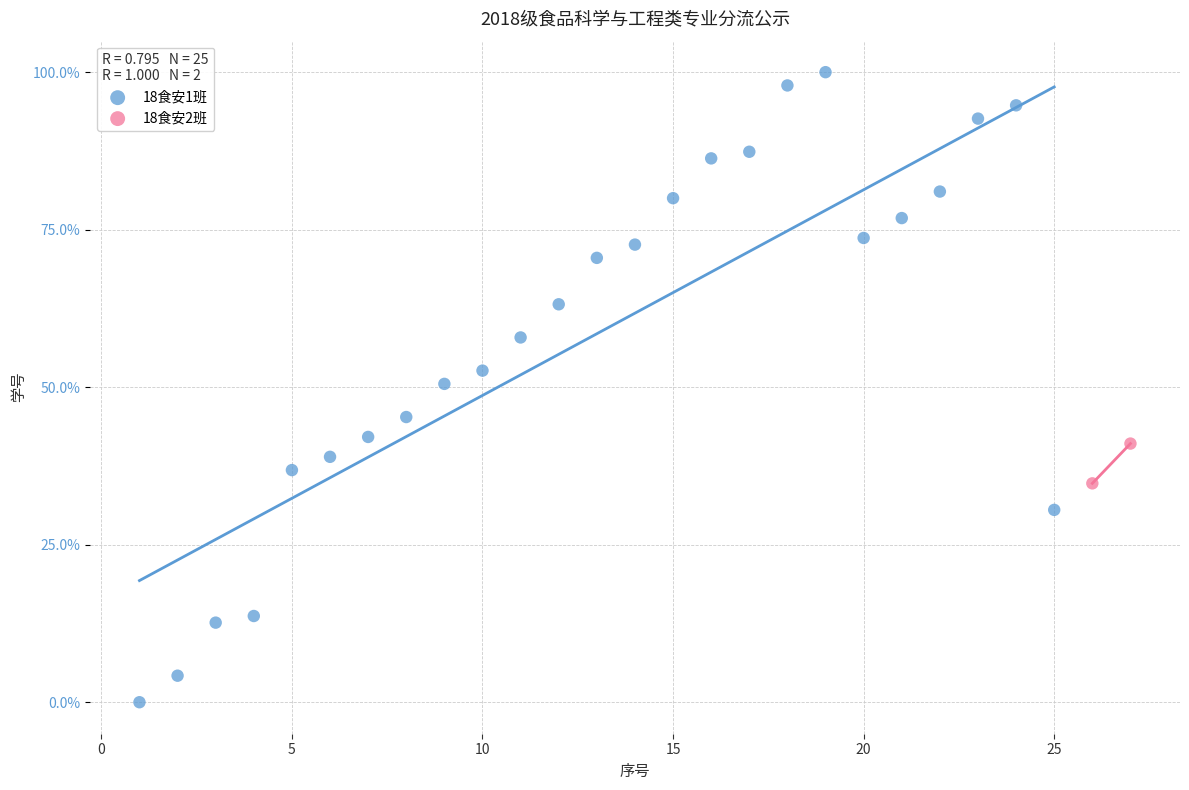

What are all the series names shown in the legend?

18食安1班, 18食安2班